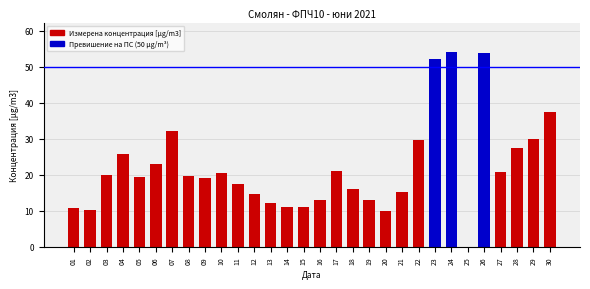

The chart shows a value of 19.6 at 08. True or false?

True